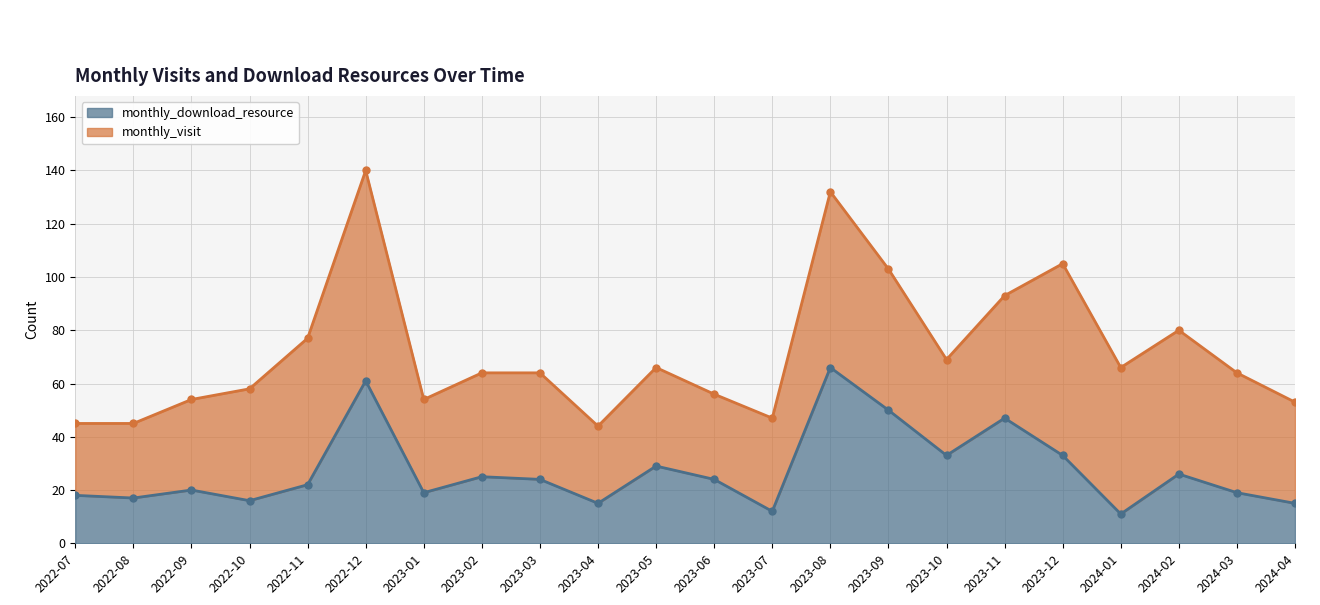

What is the change in value from 2022-10 to 2022-12?

+45